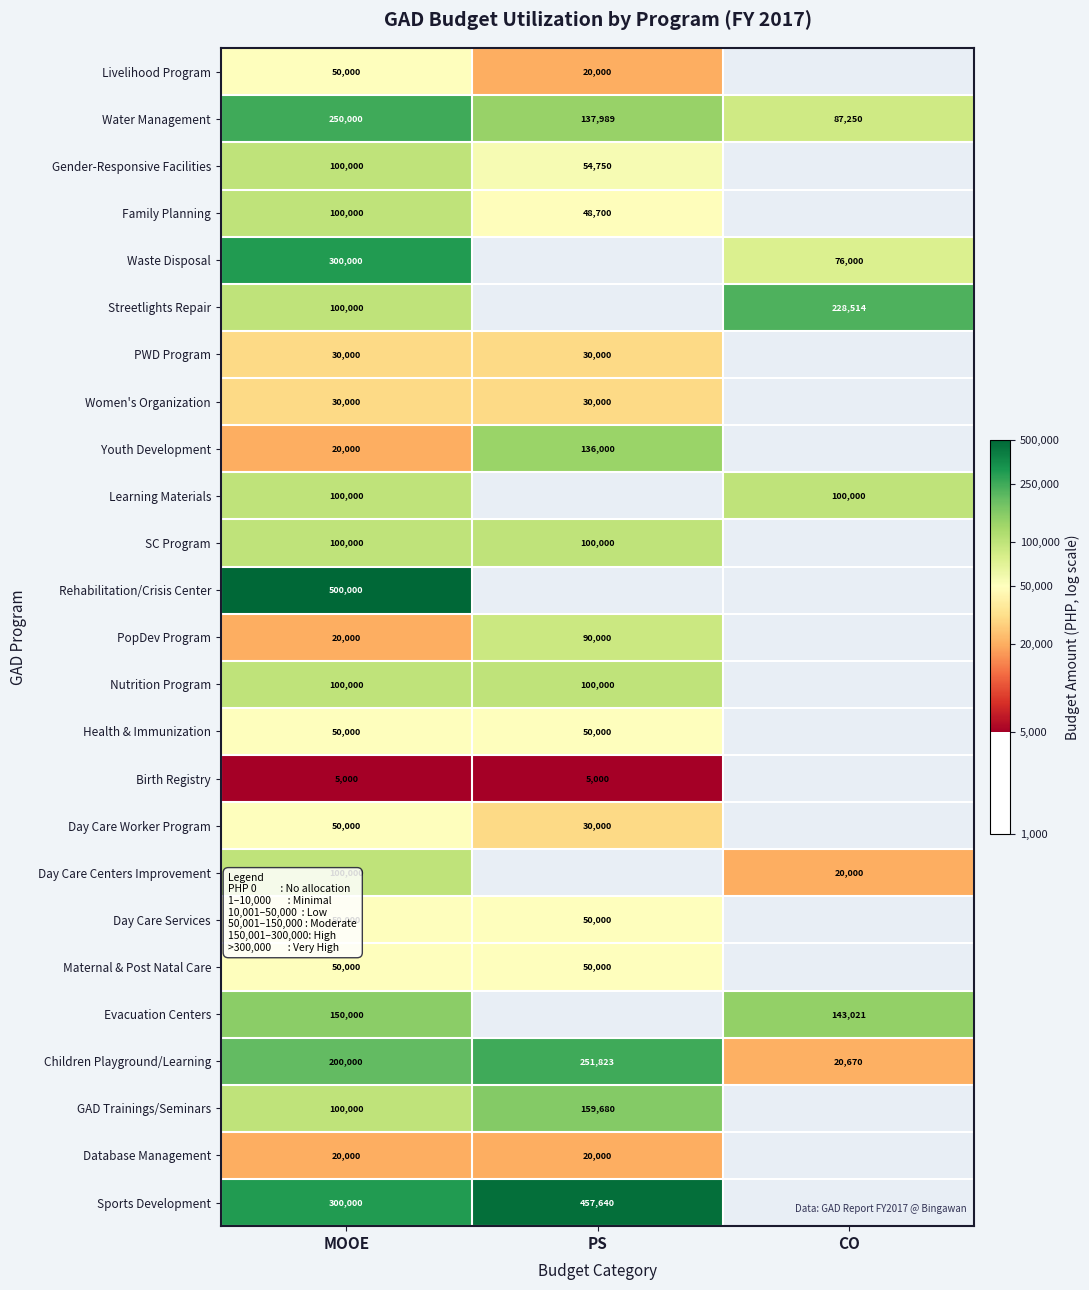

At how many categories does at least one series exceed 4?

3